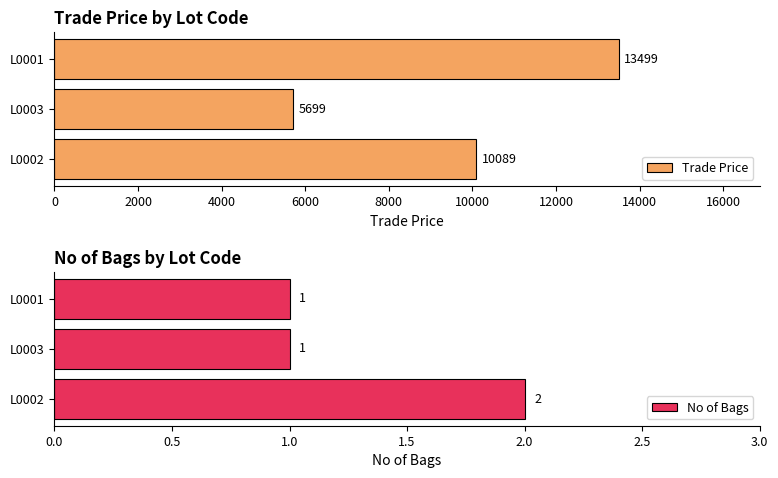

What is the maximum value for No of Bags?

2